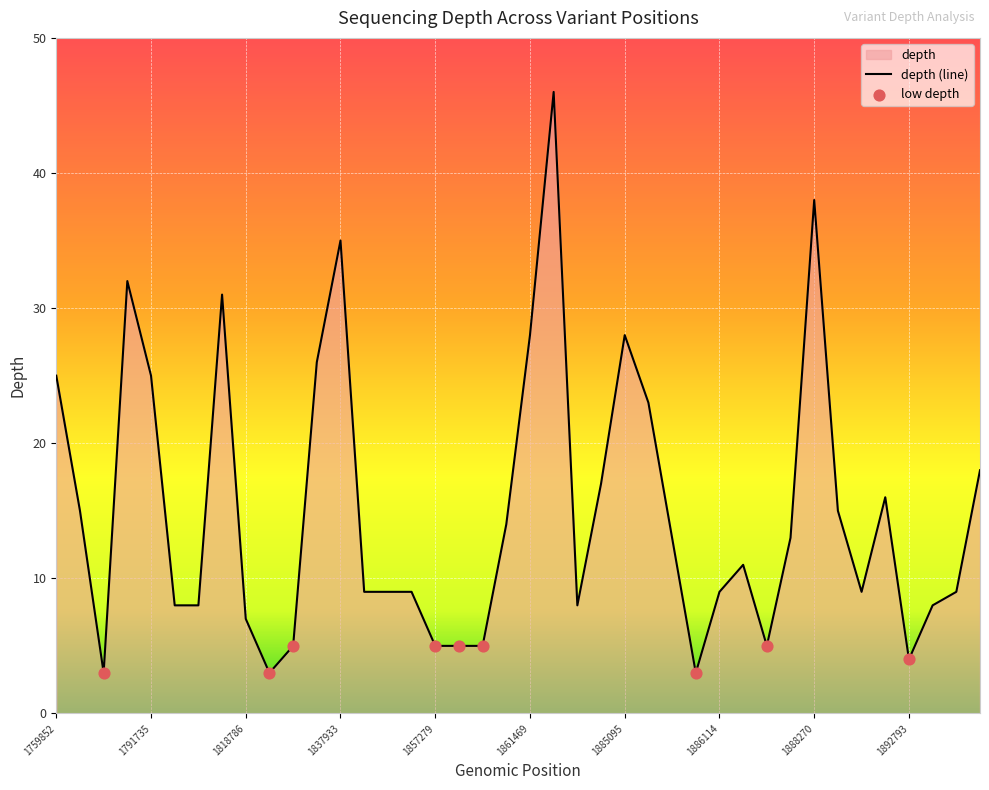

What is the change in value from 1791732 to 1892757?

-16